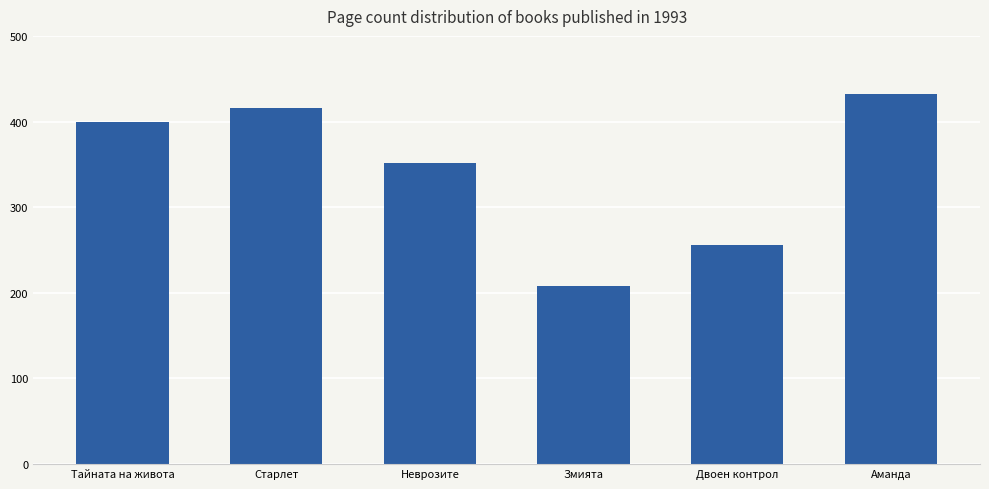

How many bars are there in total?

6